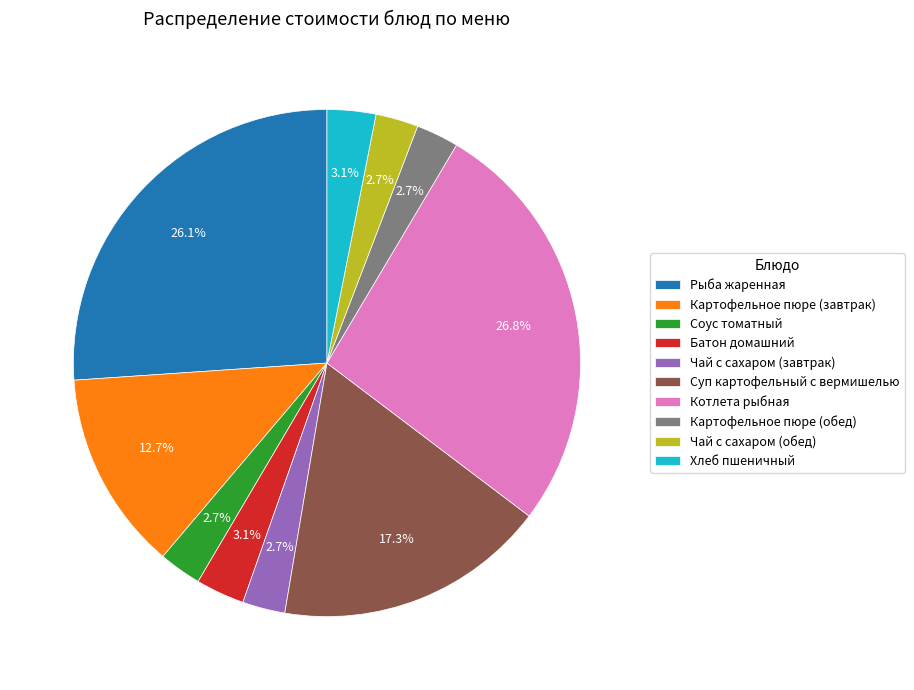

Approximately how many times larger is the value at Чай с сахаром (завтрак) compared to Картофельное пюре (обед)?

1.0